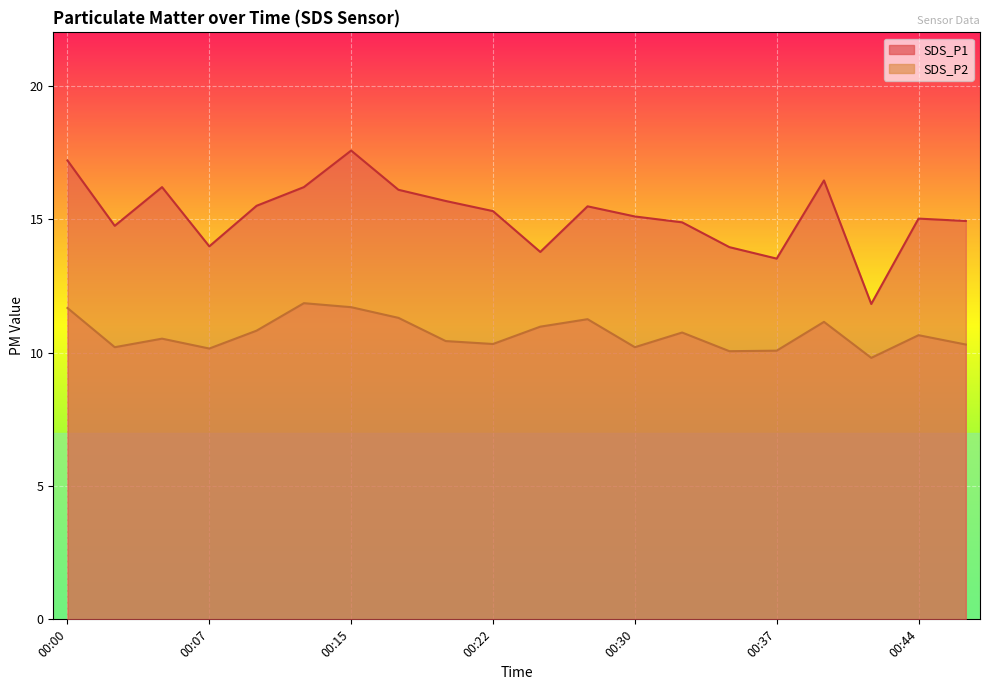

What is the minimum value shown in the chart?

9.8